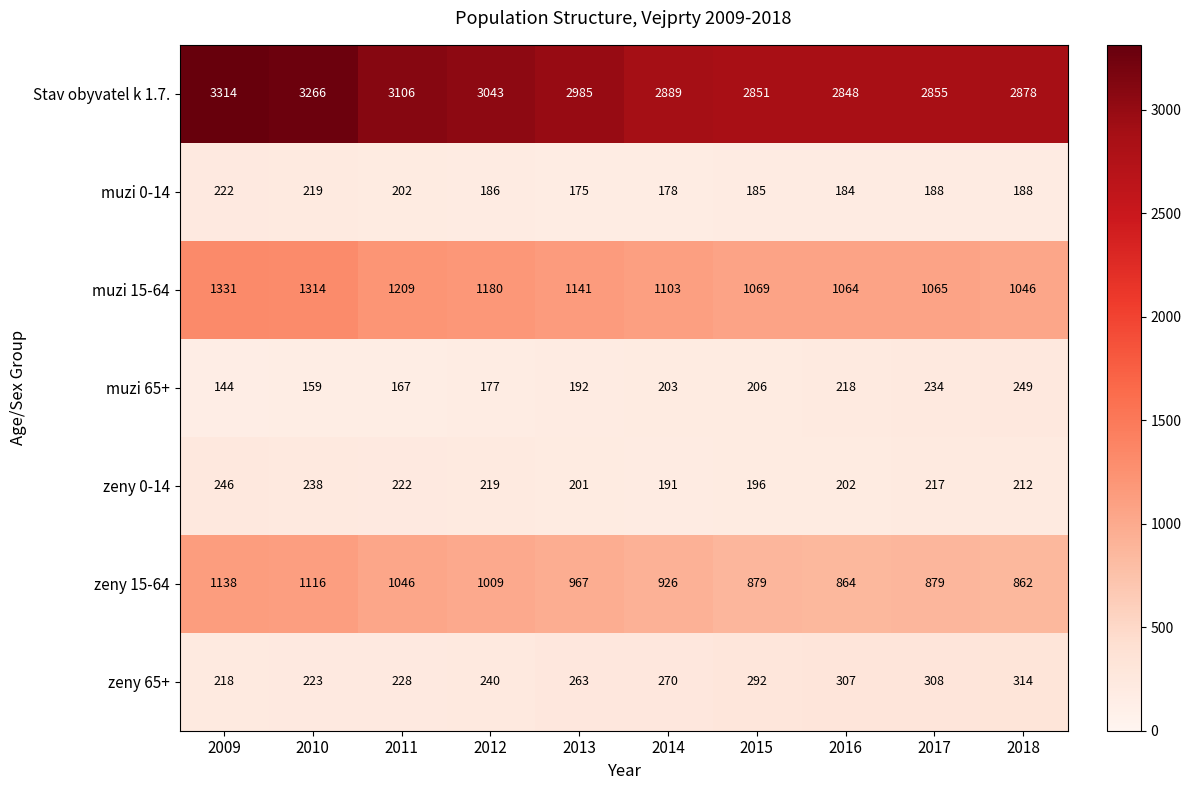

Read the muzi 15-64 value at 2009, to the nearest 50.

1350